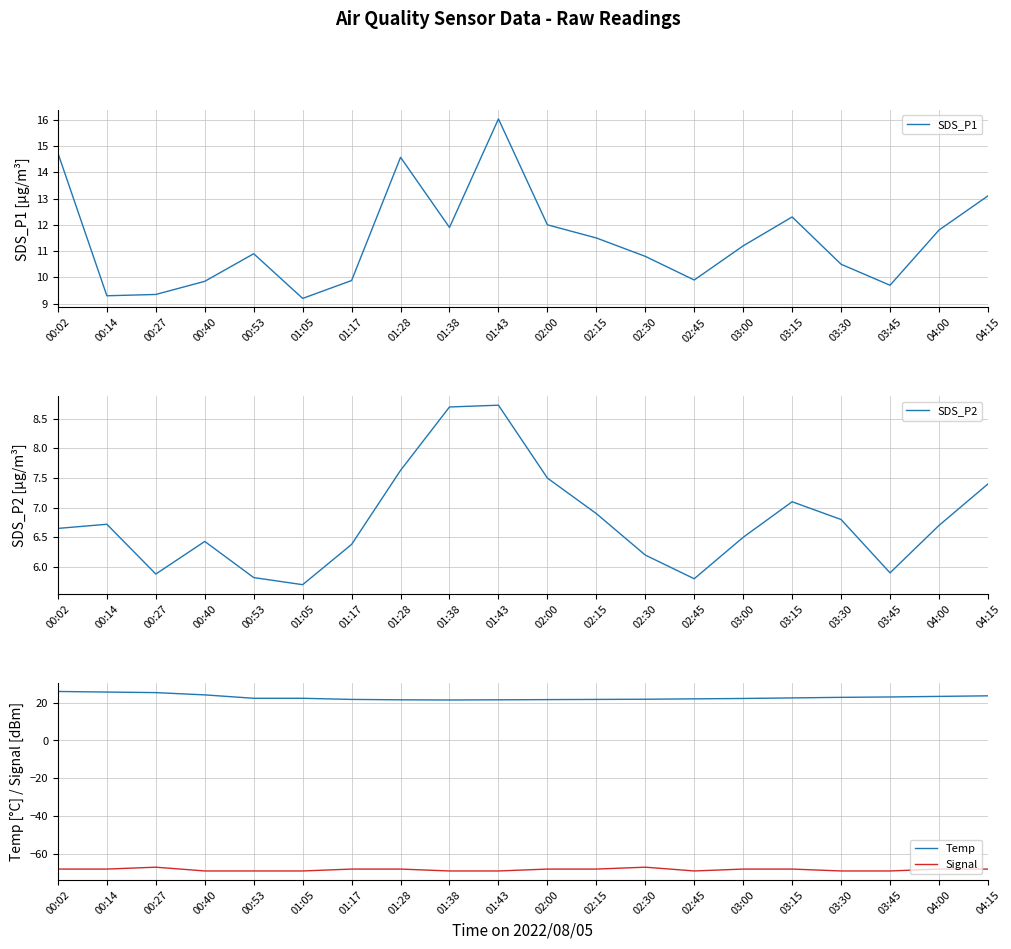

Is it true that Signal equals -68.0 at 02:15?

True